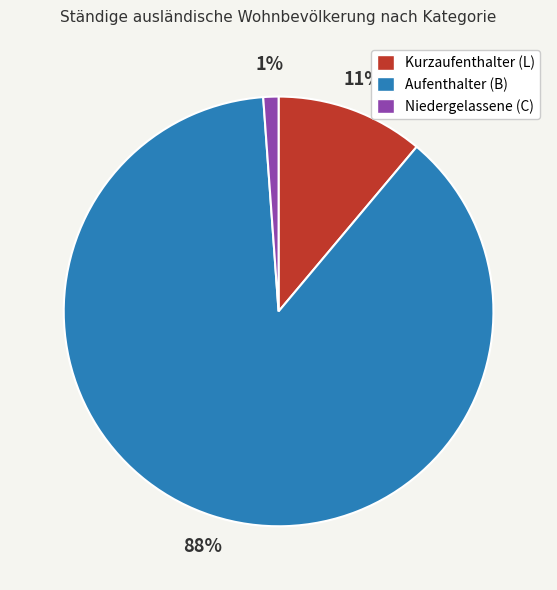

Which category has the smallest portion of the pie?

Niedergelassene (C)